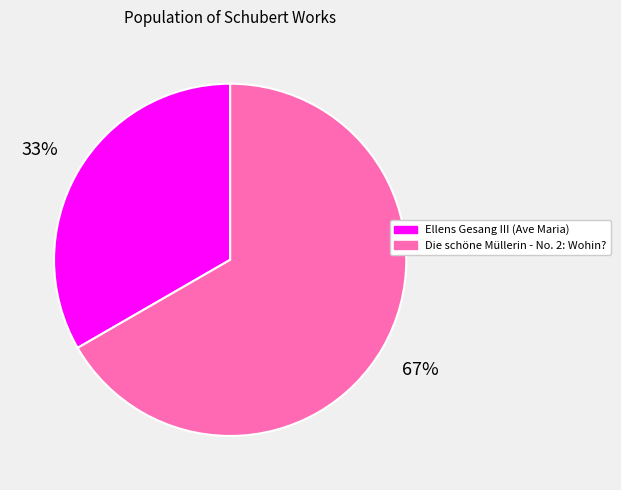

Approximately how many times larger is the value at Ellens Gesang III (Ave Maria) compared to Die schöne Müllerin - No. 2: Wohin??

0.5